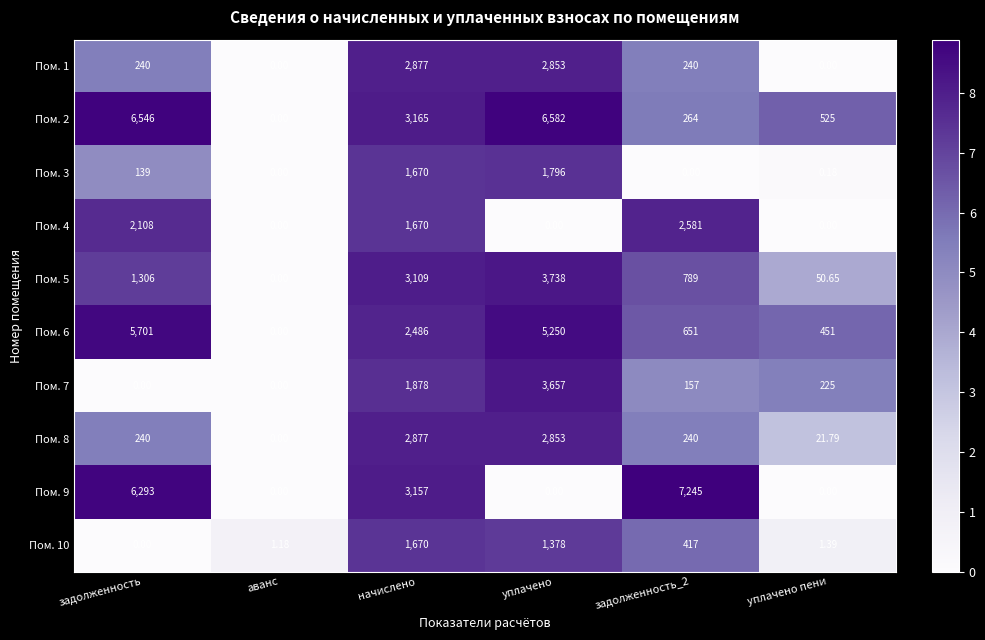

At which category is the sum across all series the highest?

уплачено